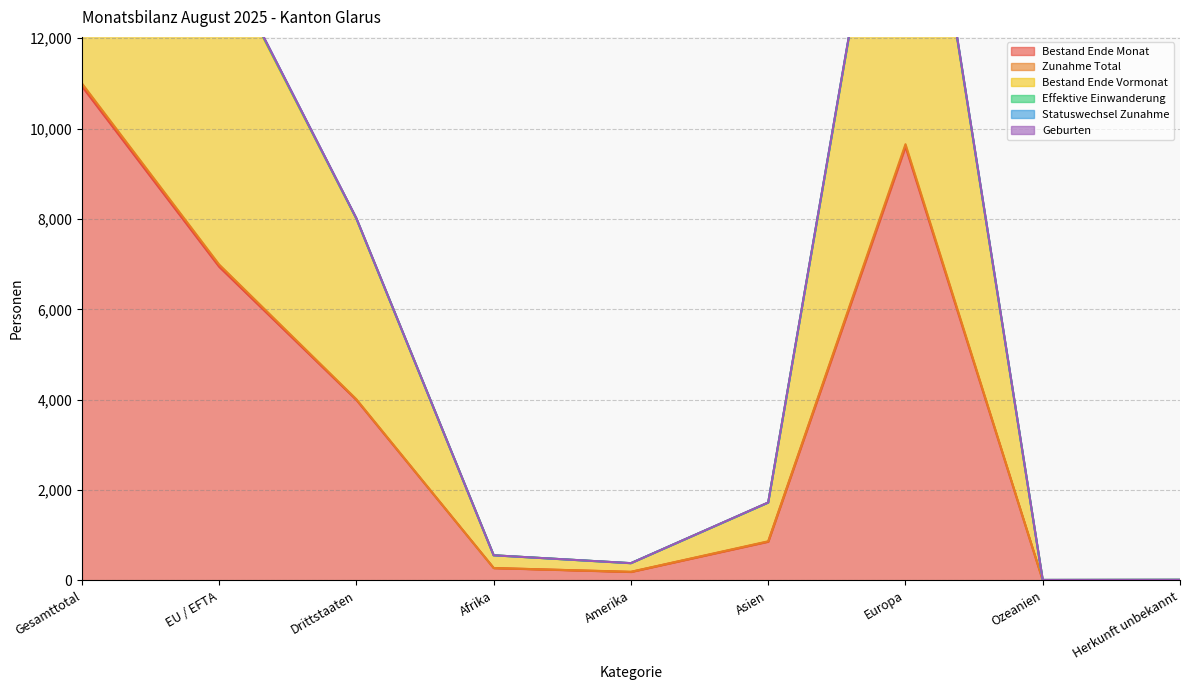

Between Asien and Europa, which is larger?

Europa